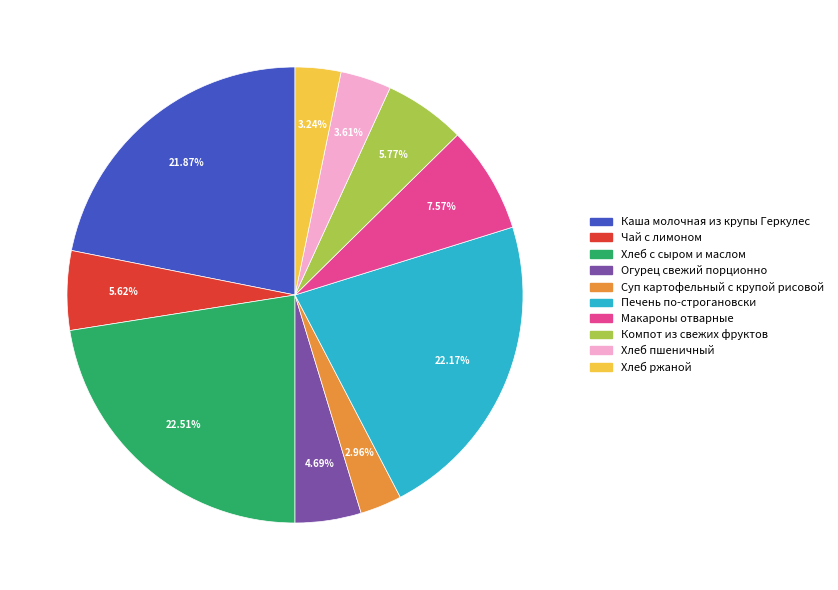

What is the ratio of the value at Хлеб ржаной to the value at Макароны отварные?

0.4